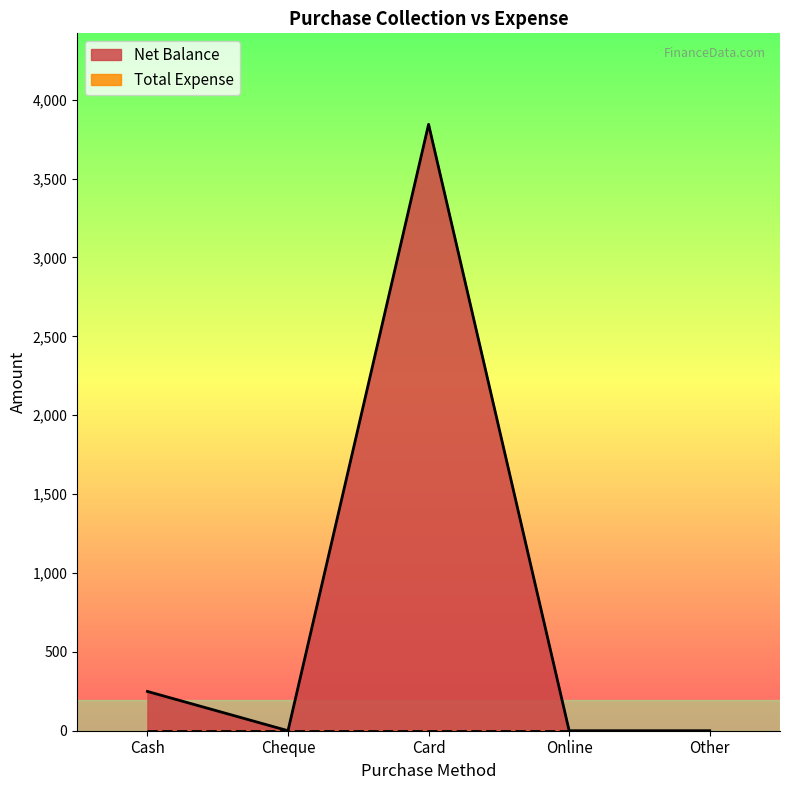

Reading left to right, what are all the values shown in this chart?

Cash=249	Cheque=0	Card=3844	Online=0	Other=0